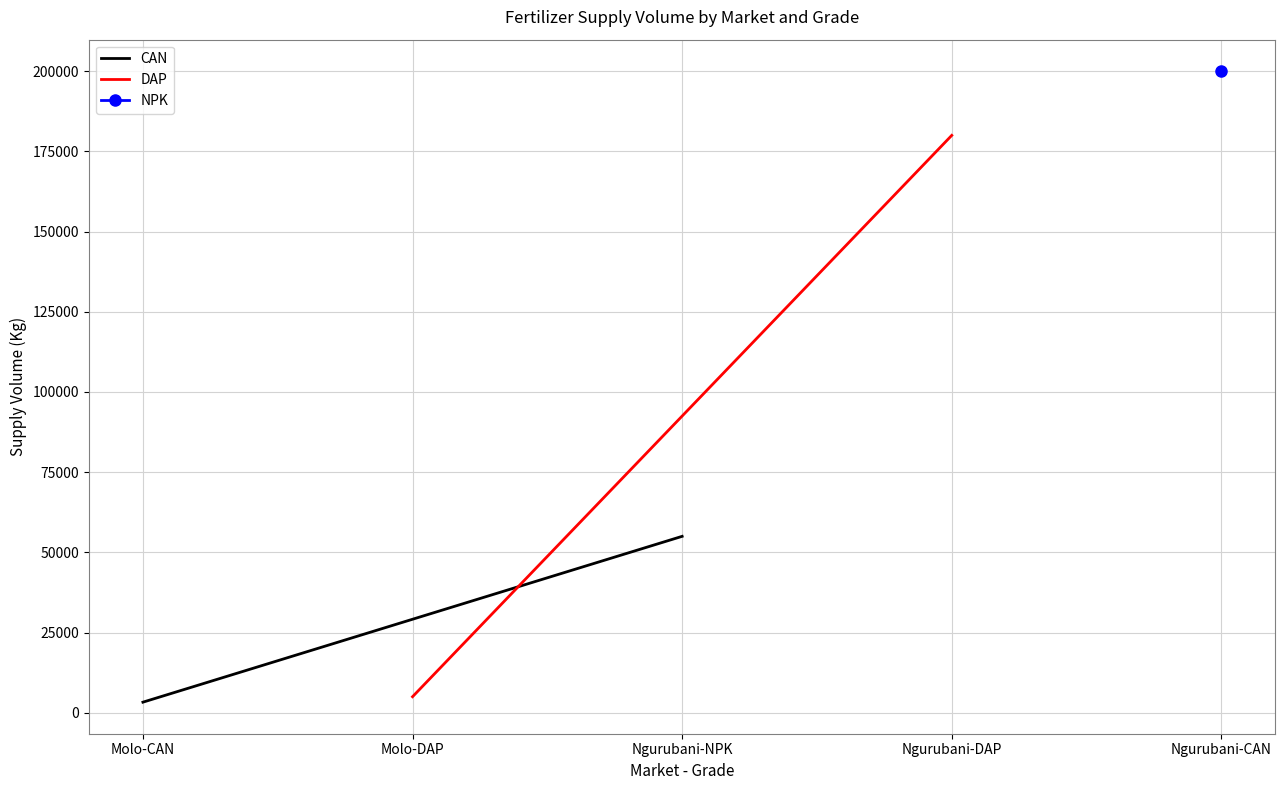

The value of CAN at Molo-CAN is 4746. True or false?

False